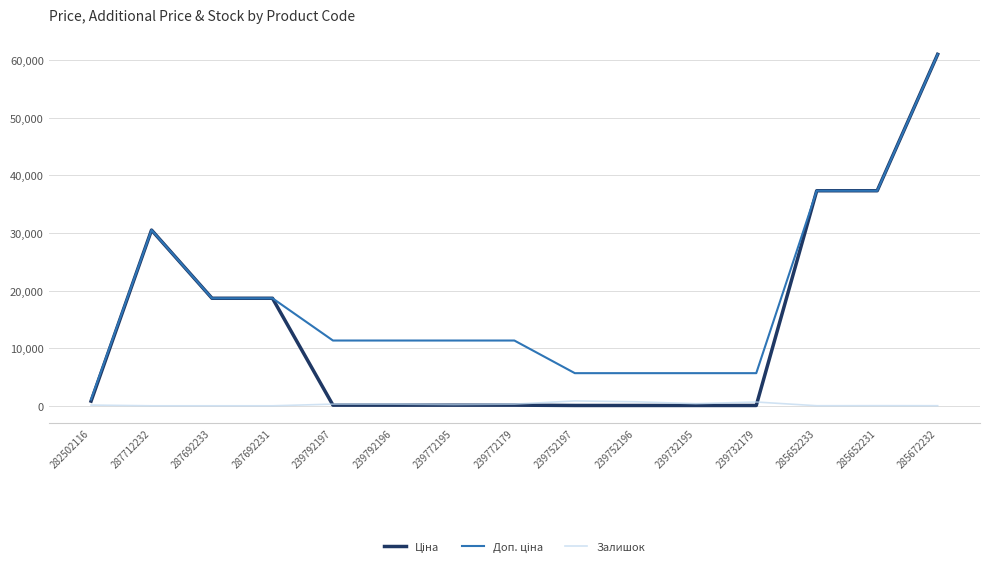

At which category is the sum across all series the highest?

285672232